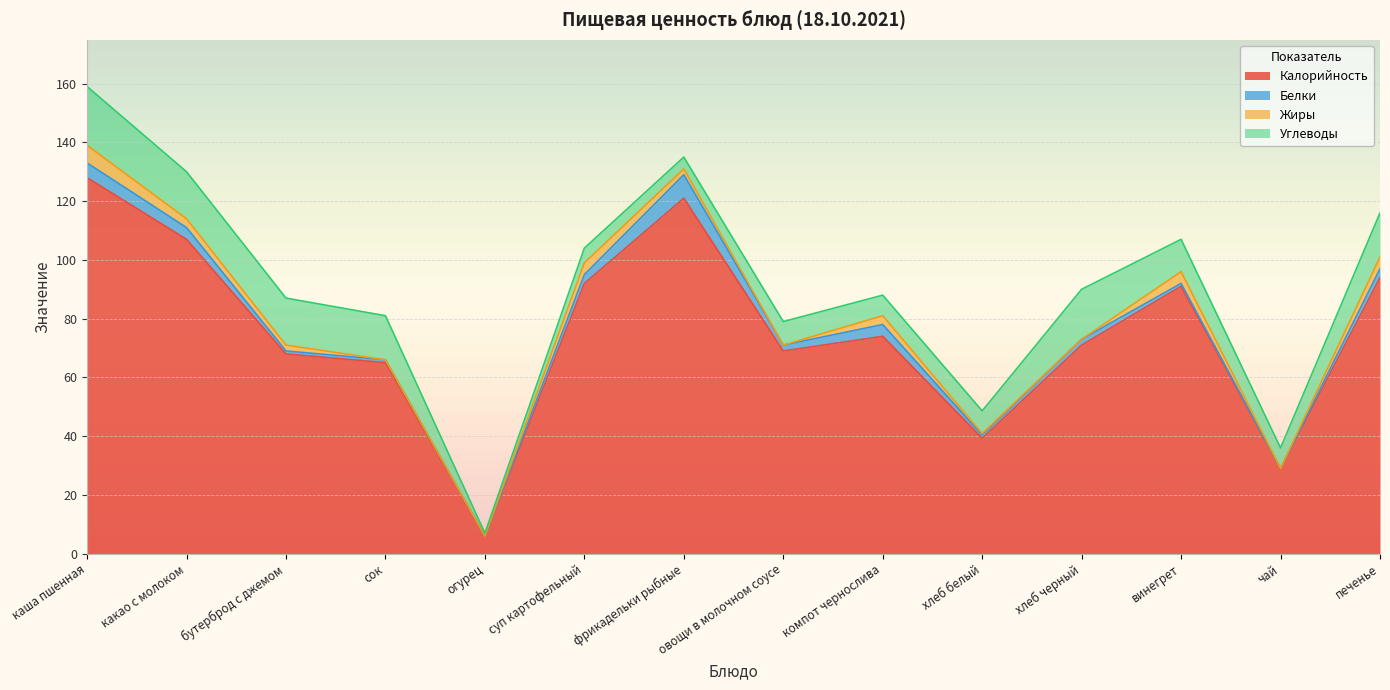

What is the label of the 6th point from the right?

компот чернослива